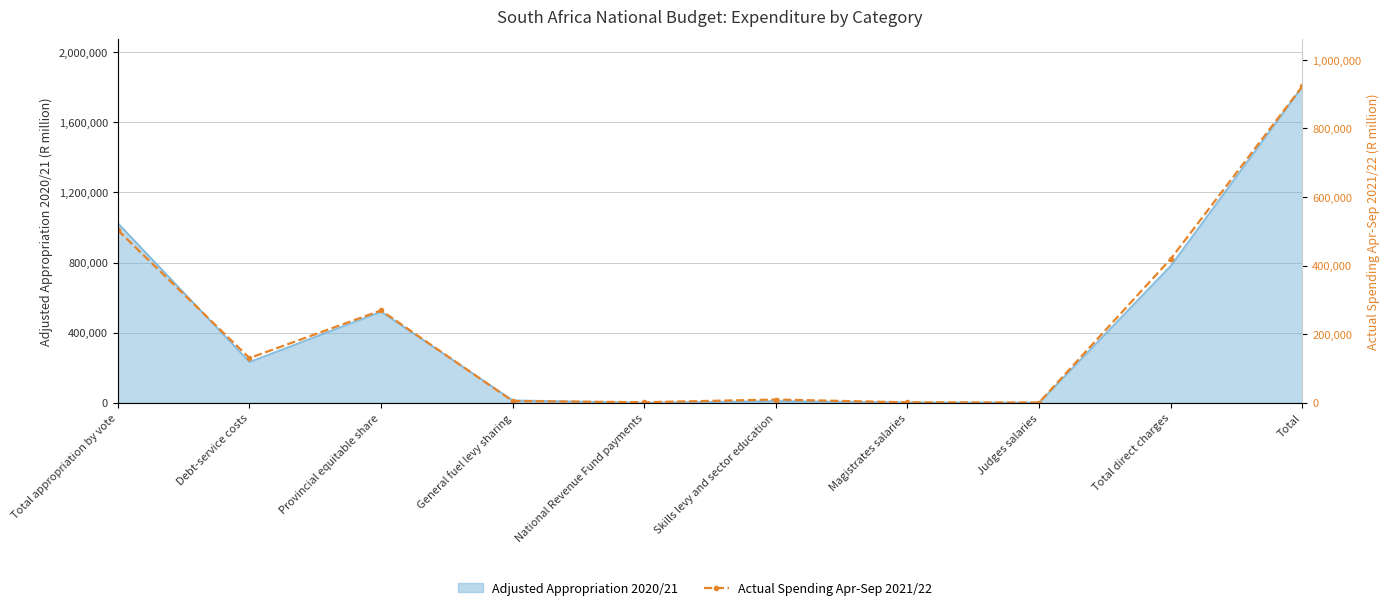

The chart shows a value of 431.0 at National Revenue Fund payments. True or false?

False